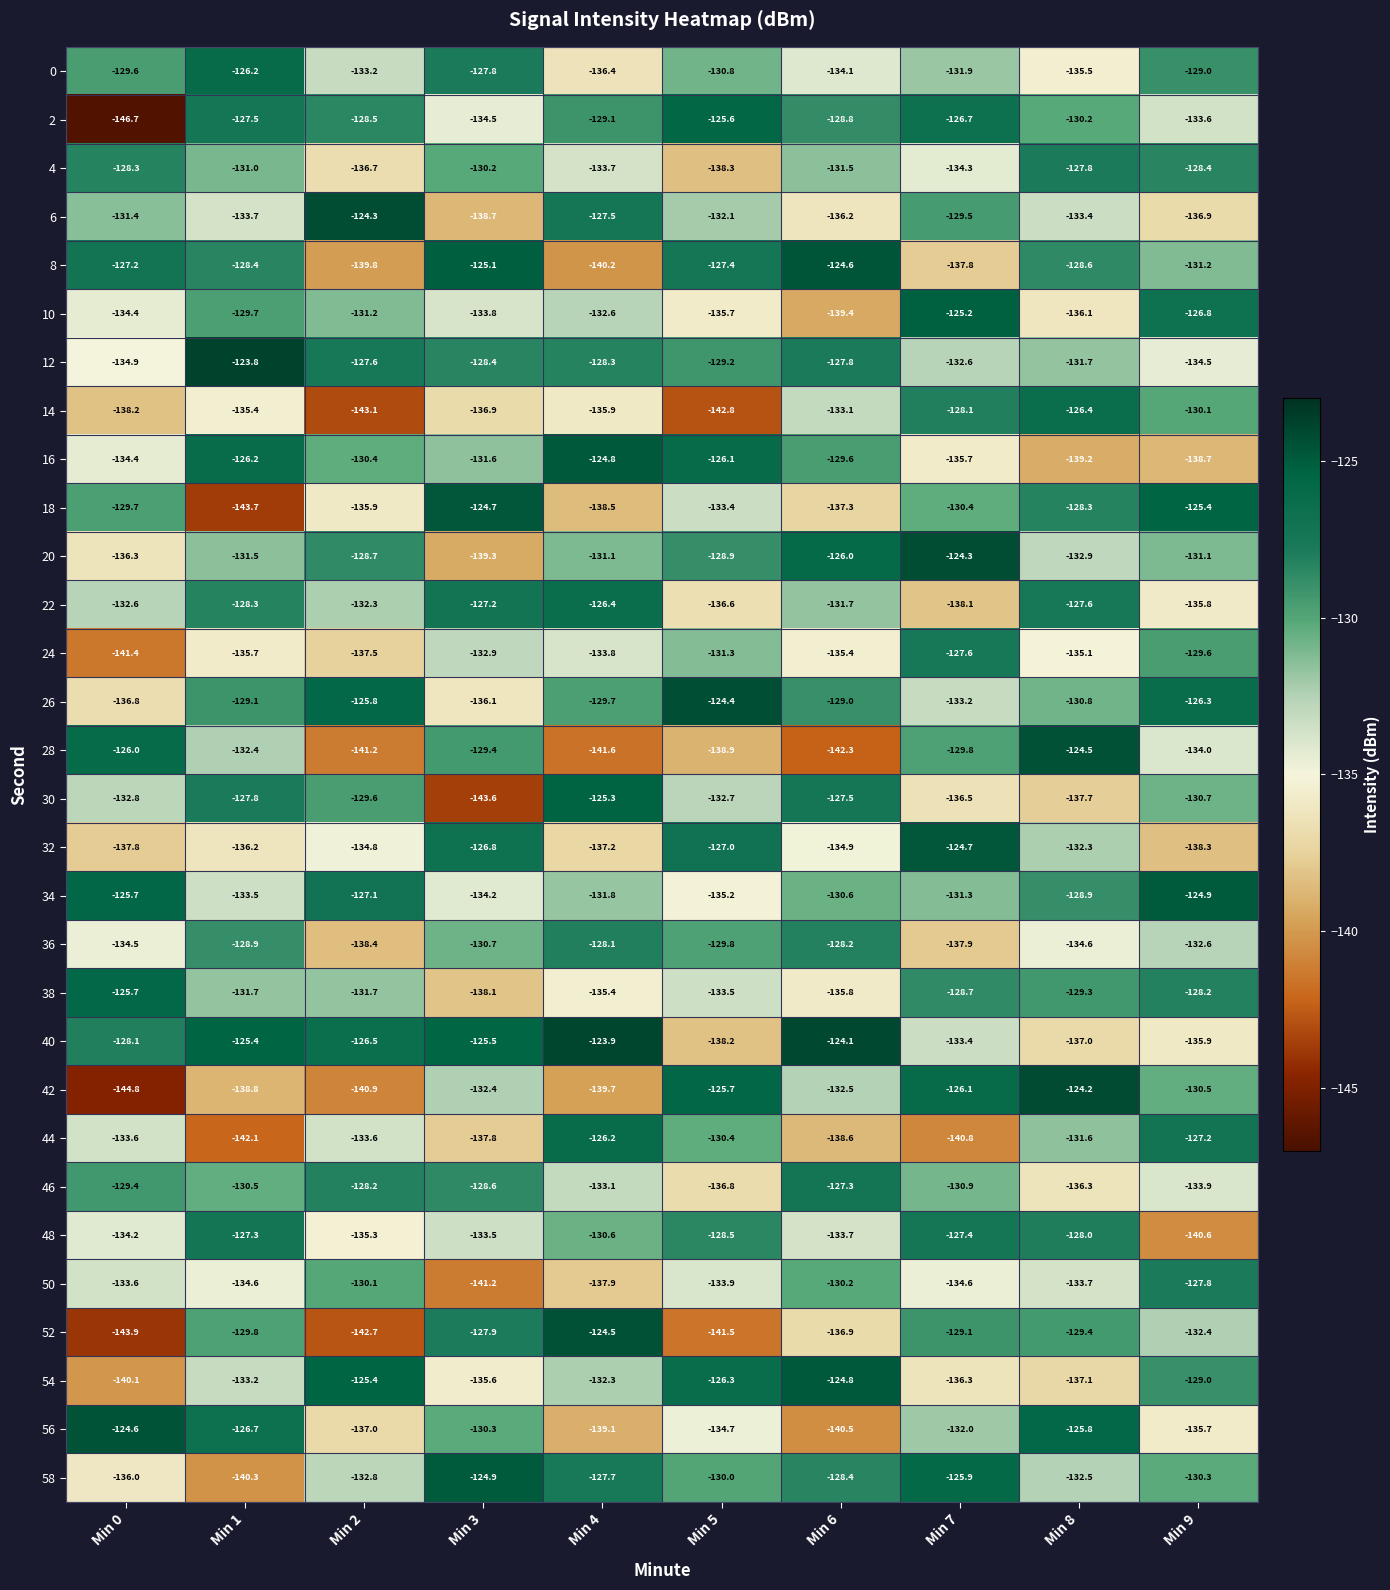

Between Min 1 and Min 6, which series saw the biggest shift?

56